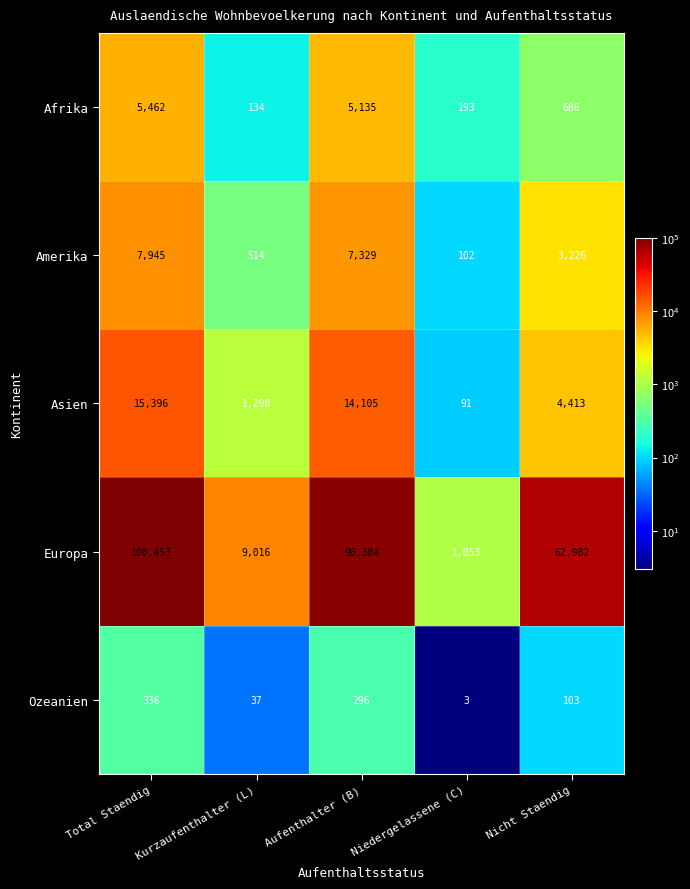

Rank the series by their maximum value, from lowest to highest.

Ozeanien, Afrika, Amerika, Asien, Europa